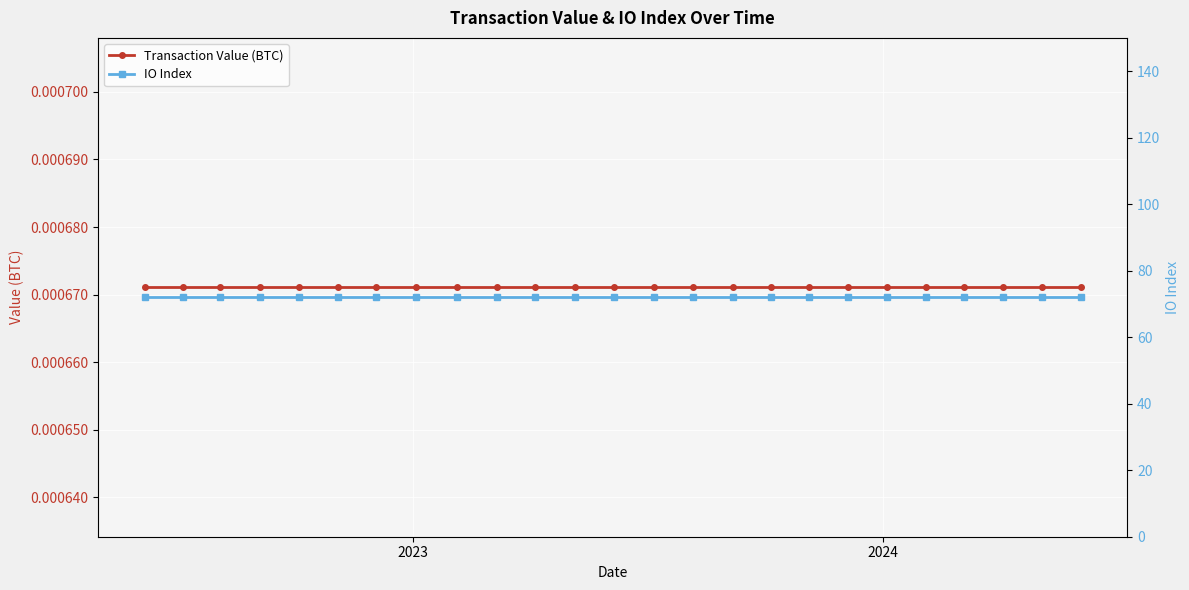

How many lines are shown in the chart?

2